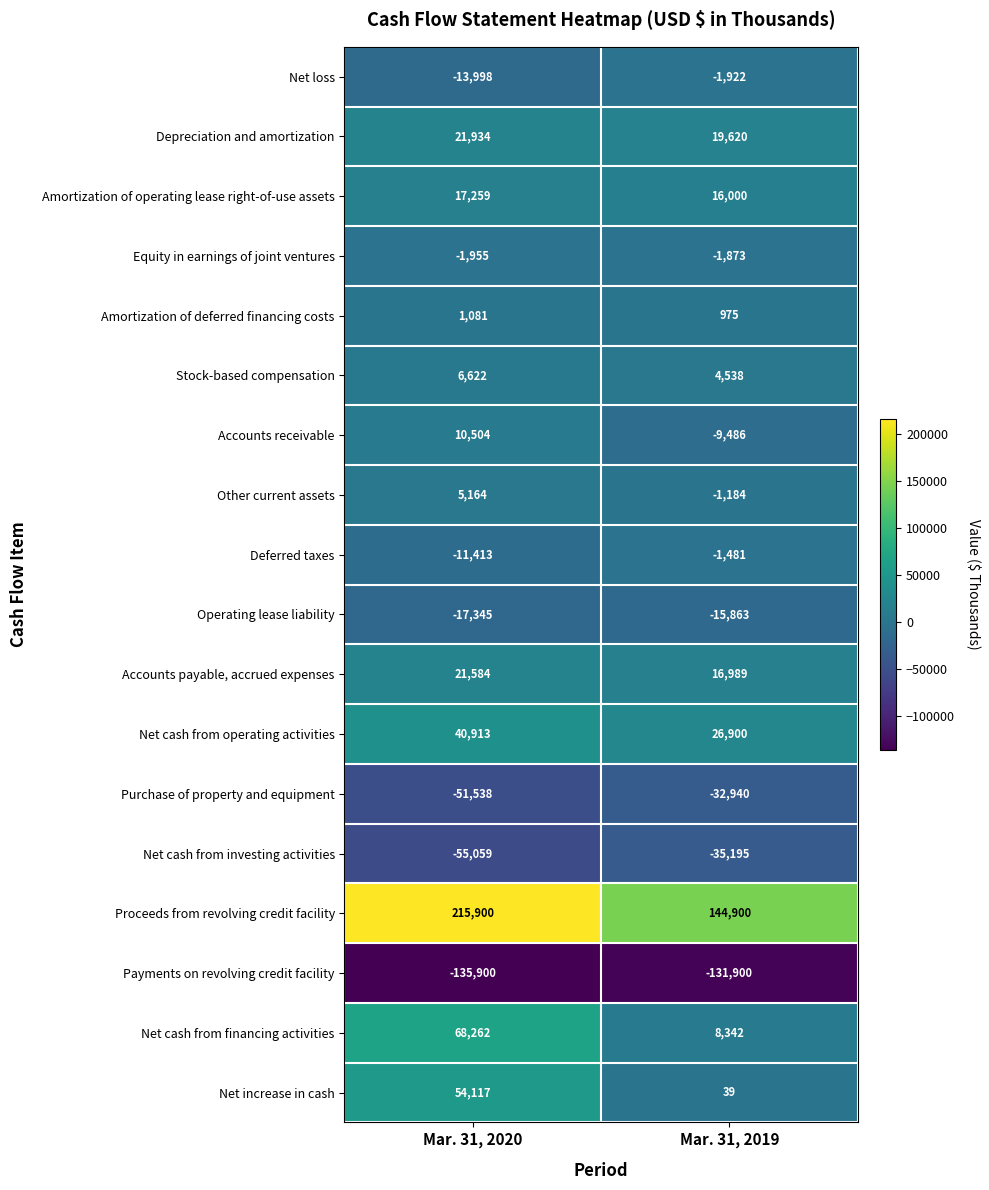

What is the average value of the Depreciation and amortization series?

20777